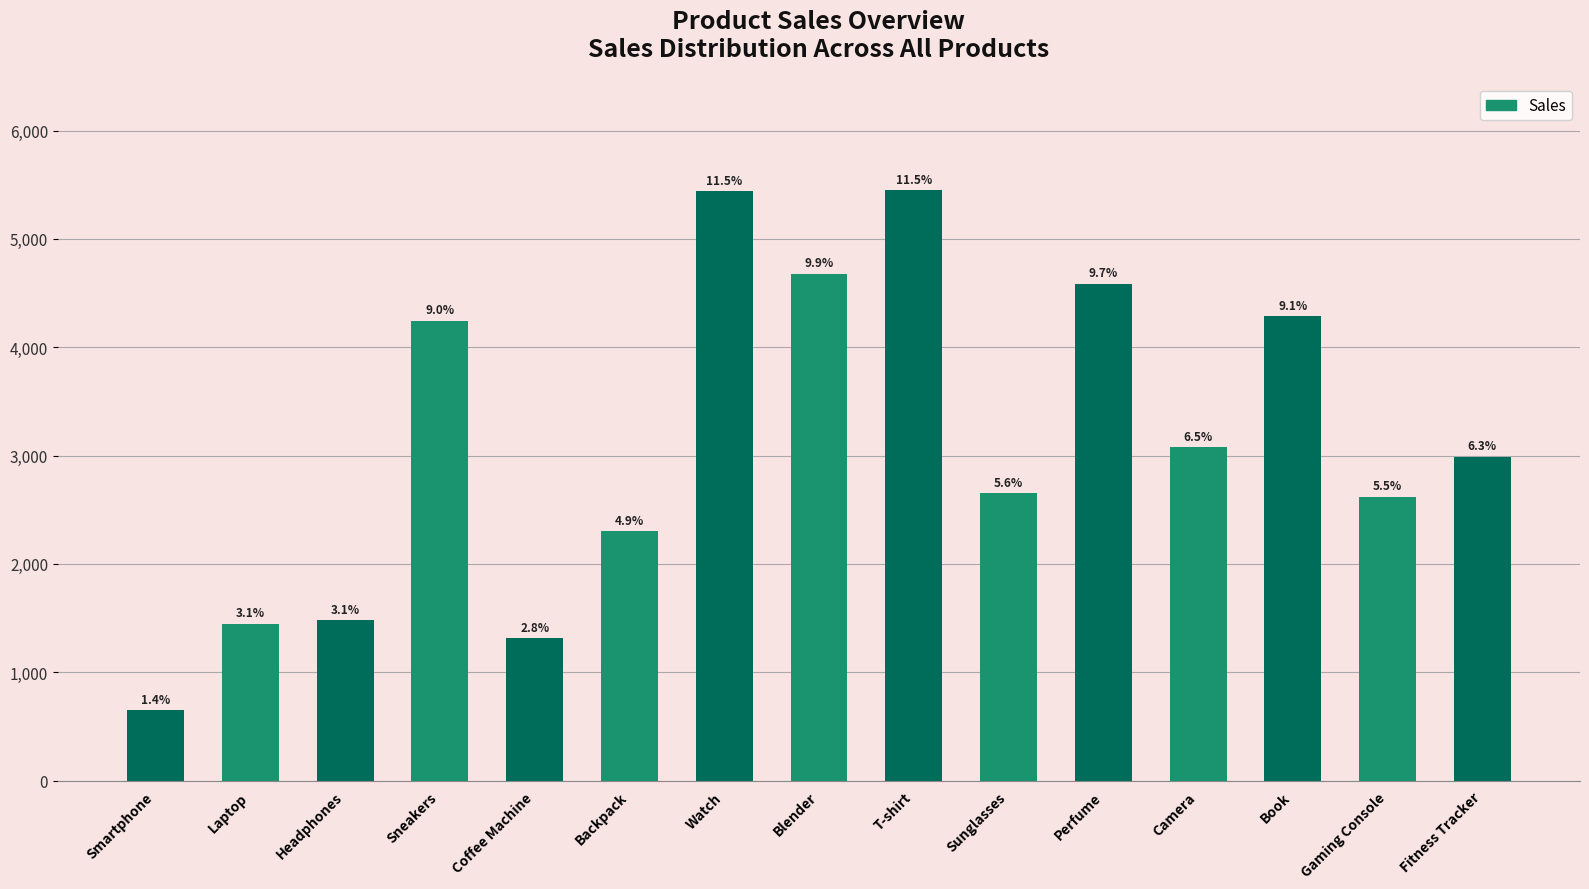

Which category has the lowest value across all series?

Smartphone